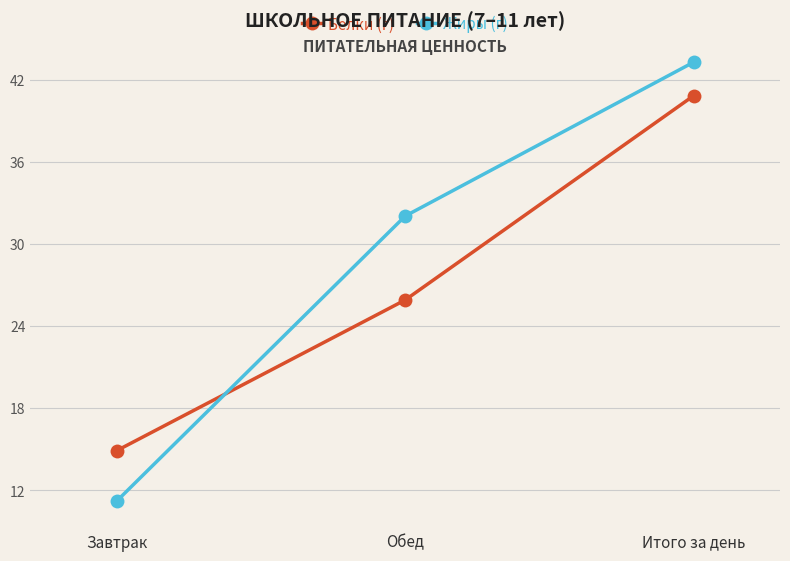

What is the difference between the Жиры (г) values at Обед and Завтрак?

20.8